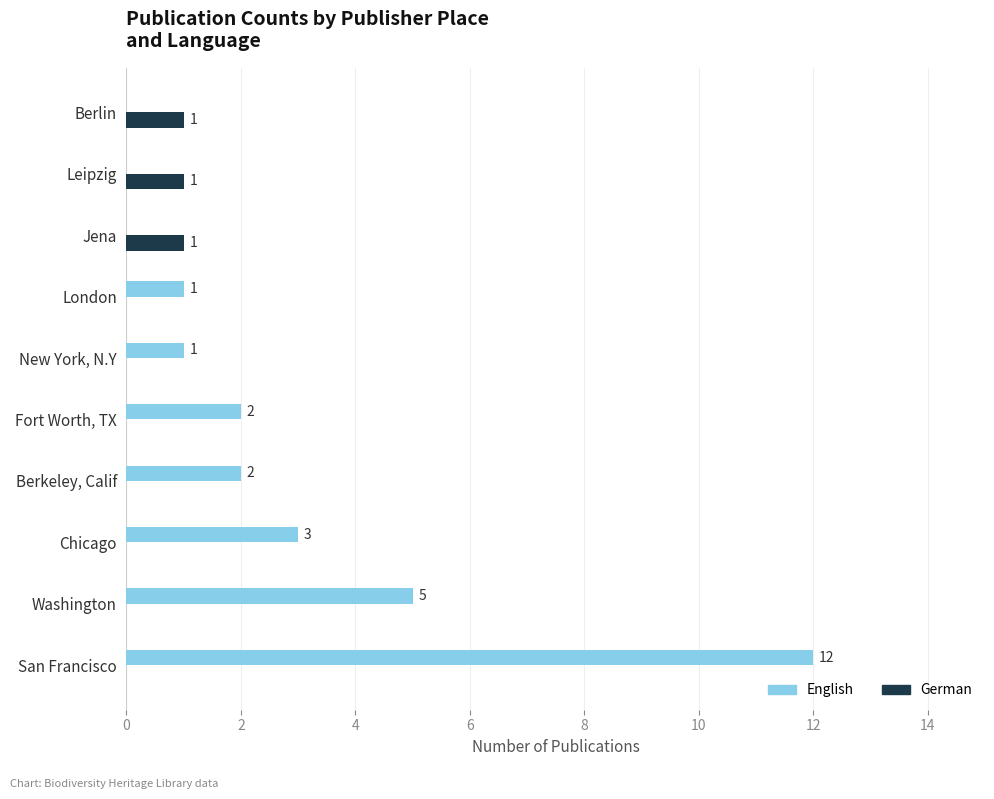

What are all the series names shown in the legend?

English, German